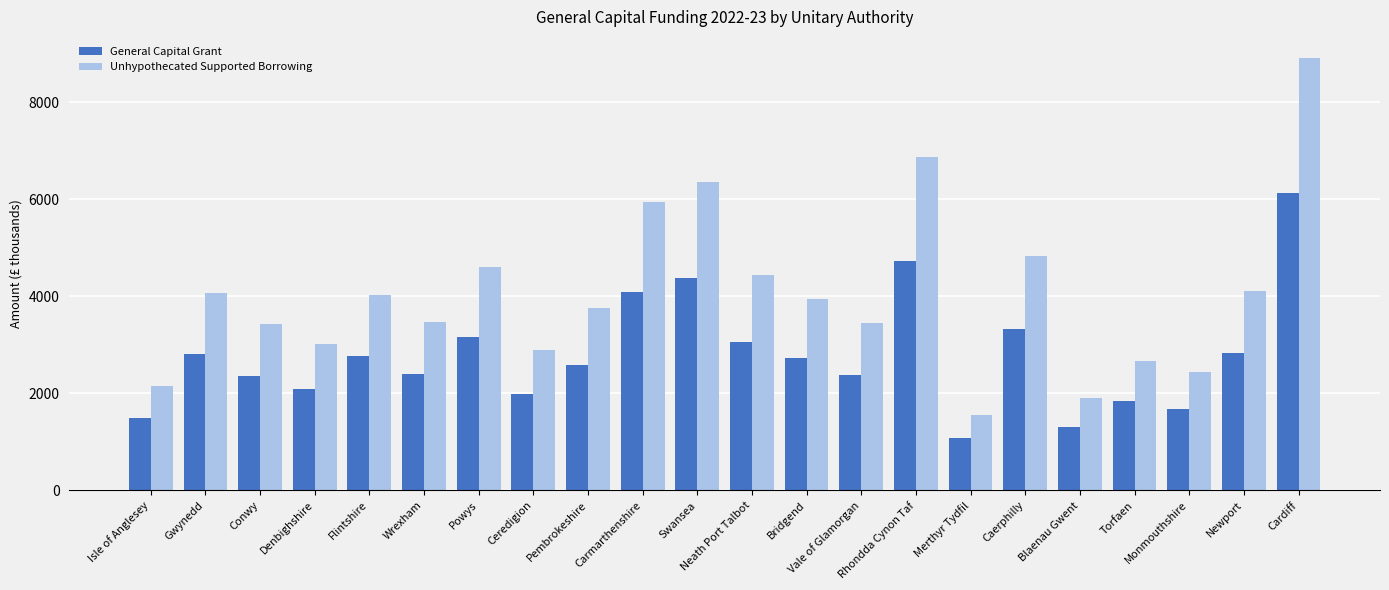

What is the difference between the maximum and minimum values in the General Capital Grant series?

5061